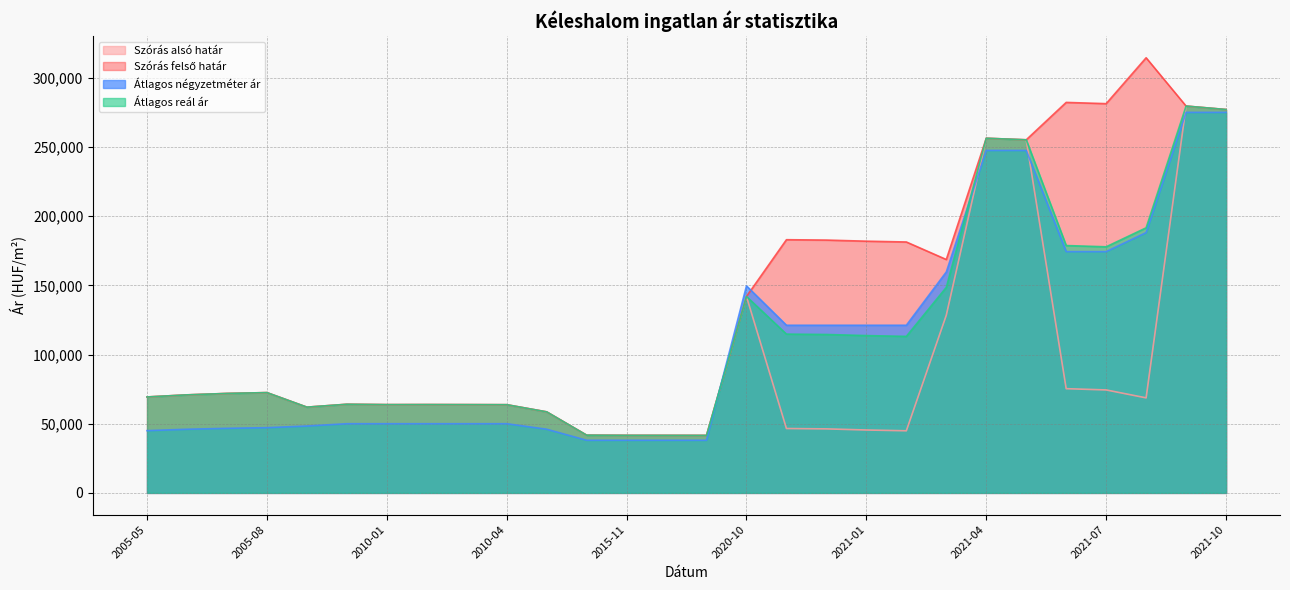

What is the average value of the Szórás felső határ series?

138441